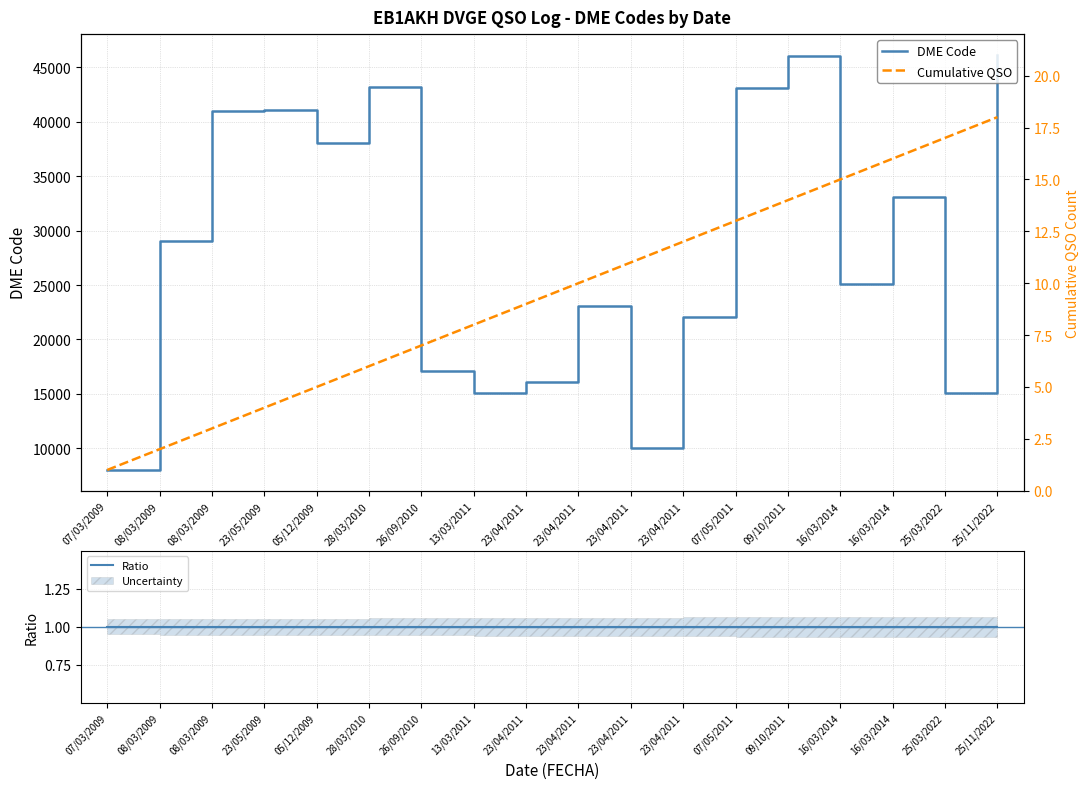

How many data points does each series have?

18